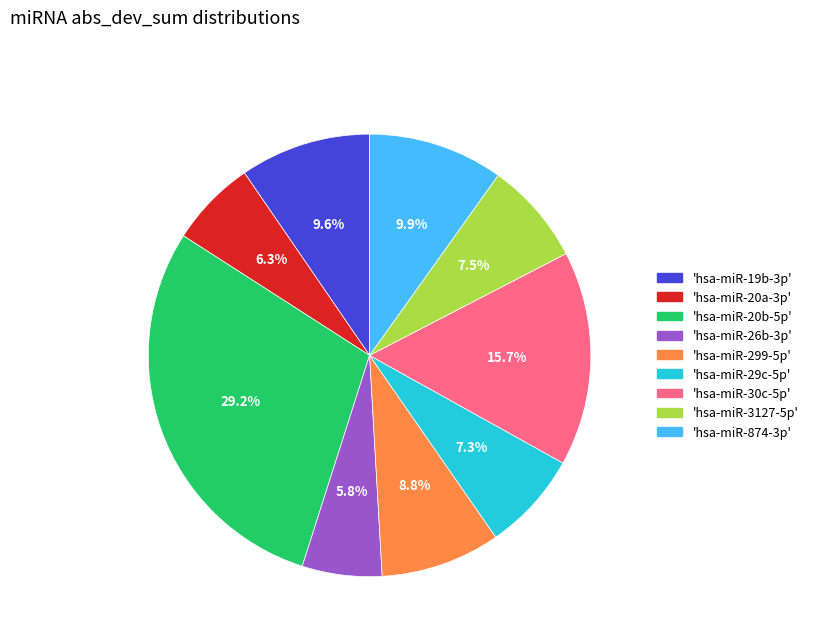

Approximately how many times larger is the value at 'hsa-miR-3127-5p' compared to 'hsa-miR-20b-5p'?

0.3